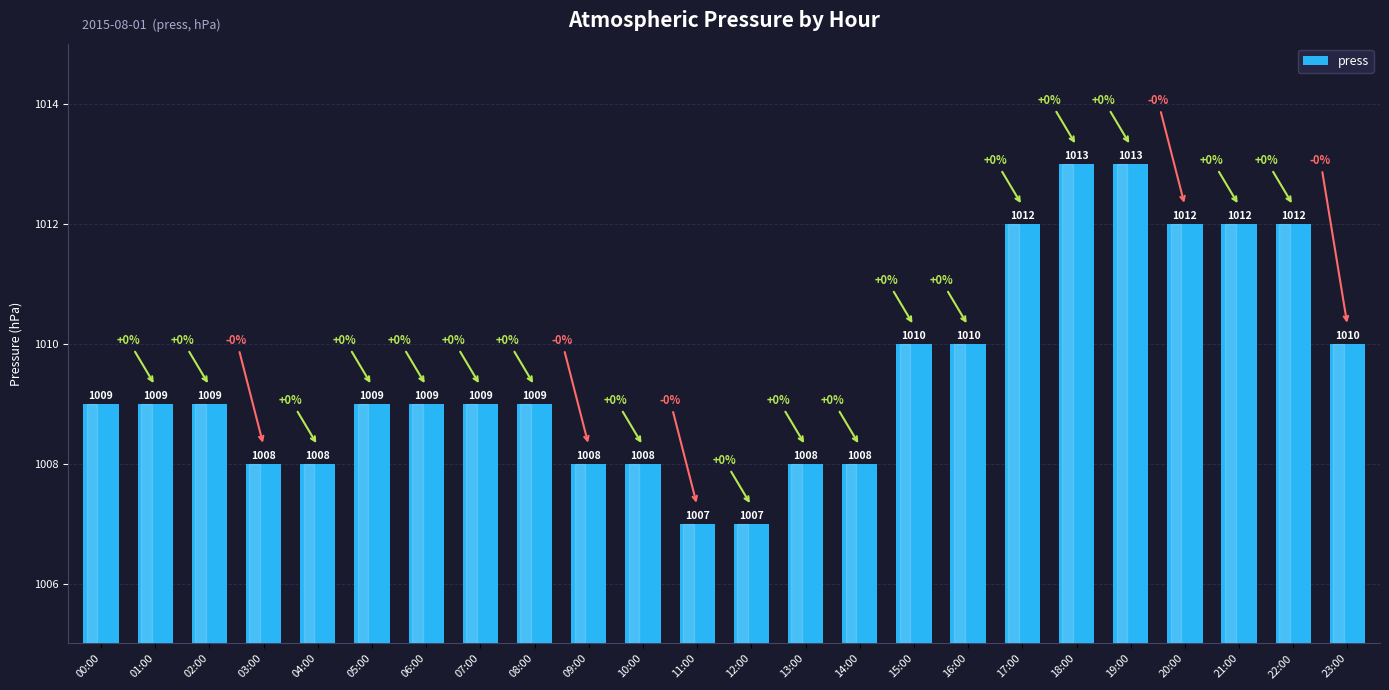

What is the label of the 10th bar from the left?

09:00